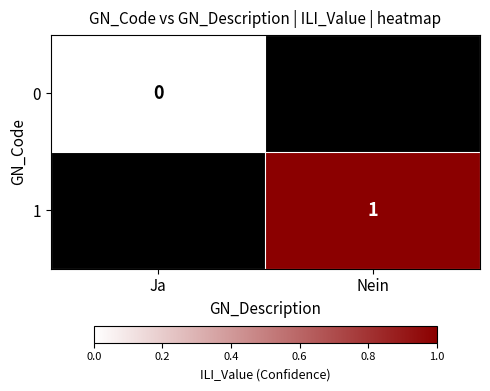

Which has a higher value, Ja or Nein?

Nein